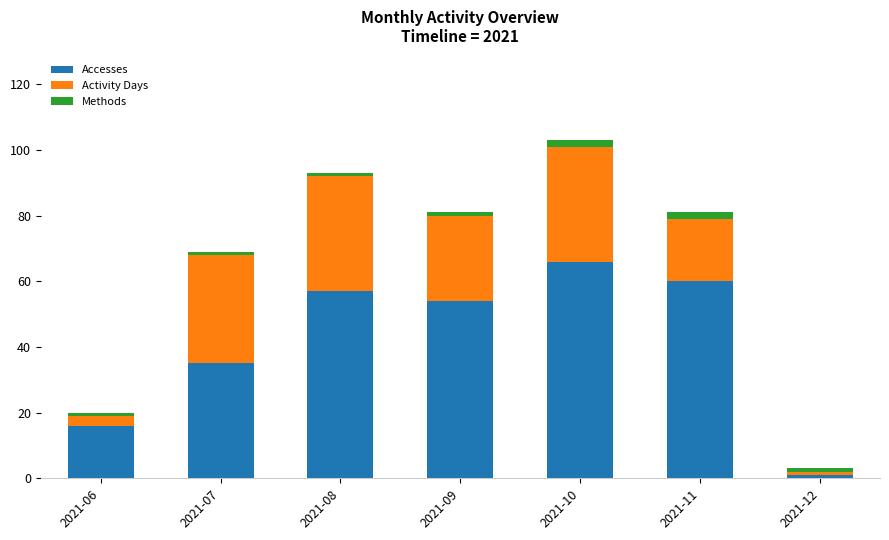

At which category is the sum across all series the highest?

2021-10